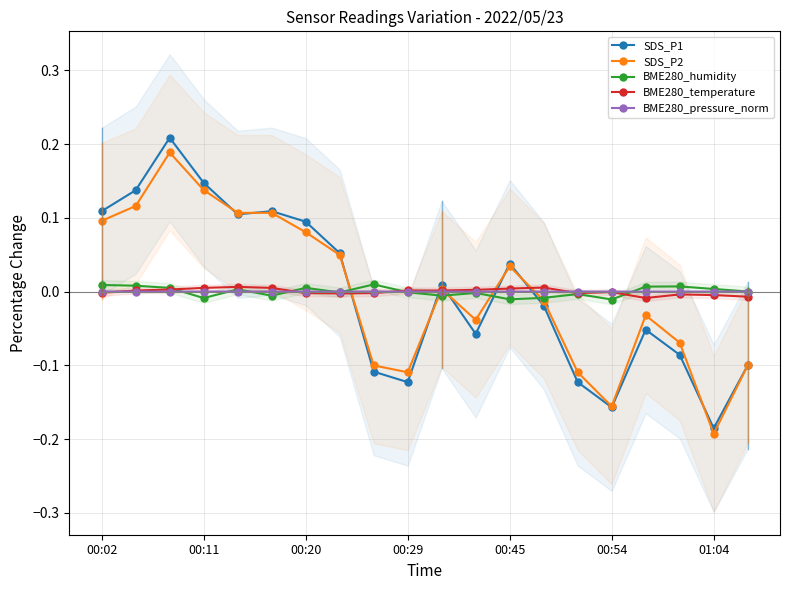

Which series has the widest spread of values?

SDS_P1